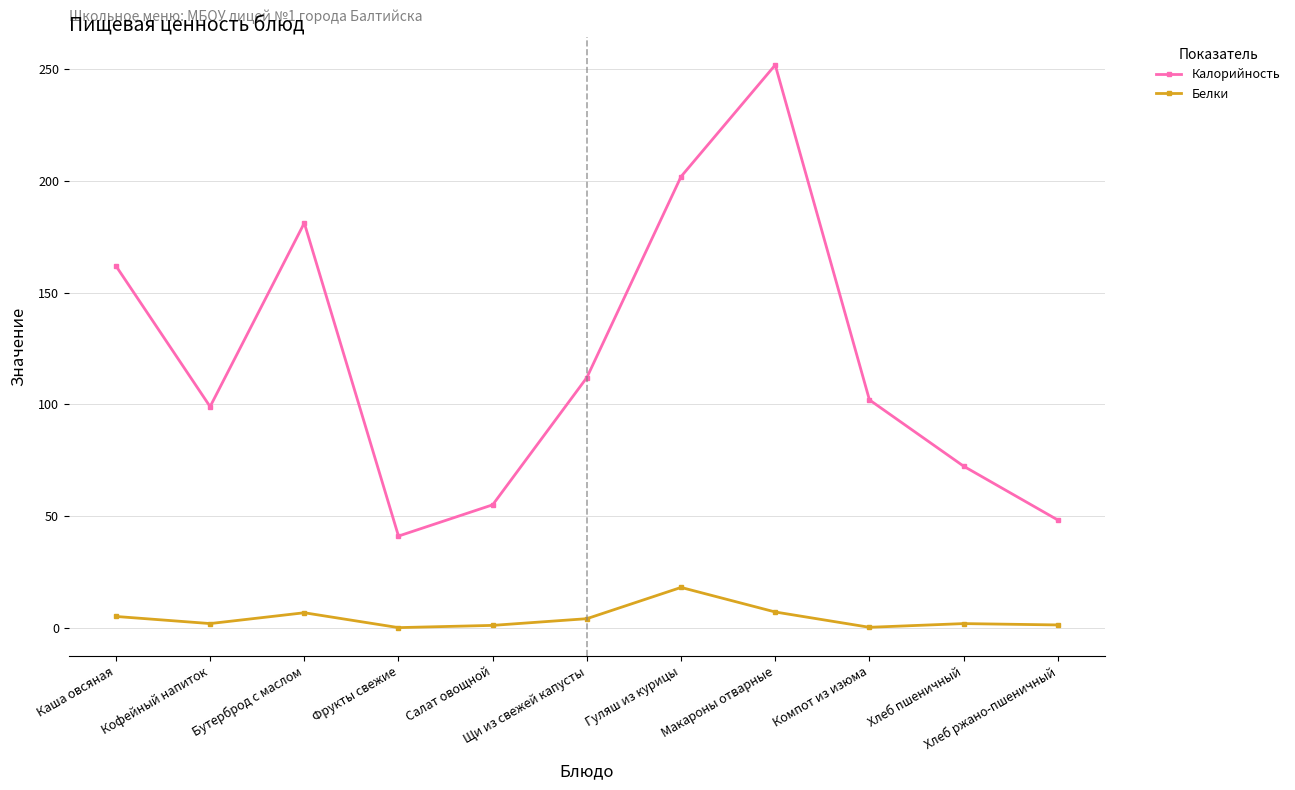

What is the average value of the Калорийность series?

120.6